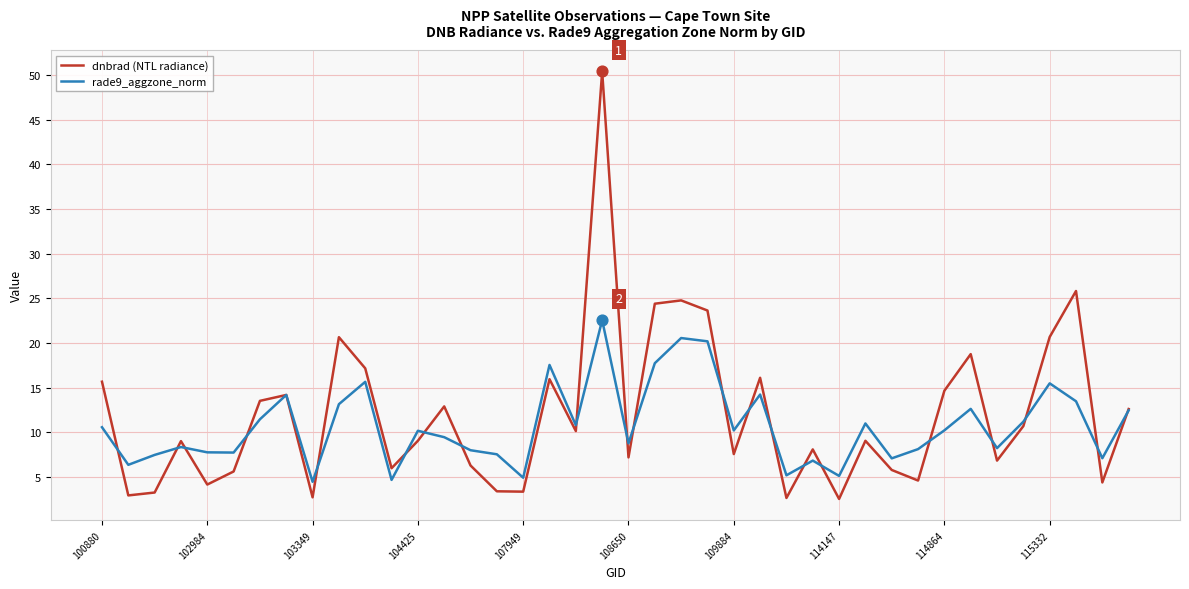

What is the maximum value for rade9_aggzone_norm?

22.6